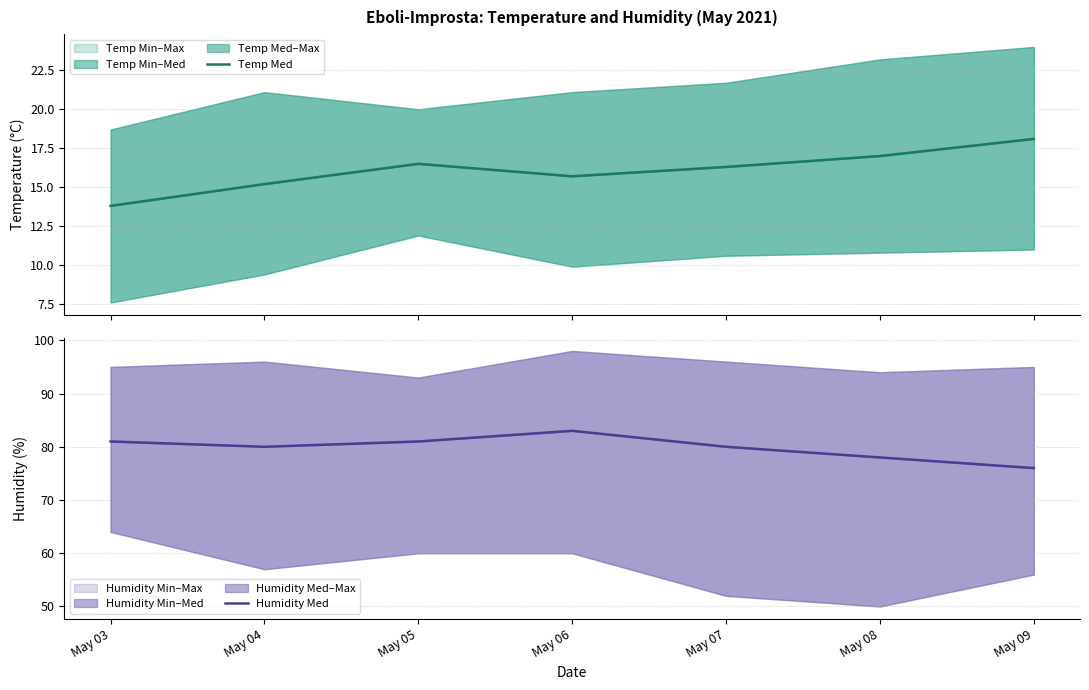

Which label corresponds to the largest value in the chart?

May 06